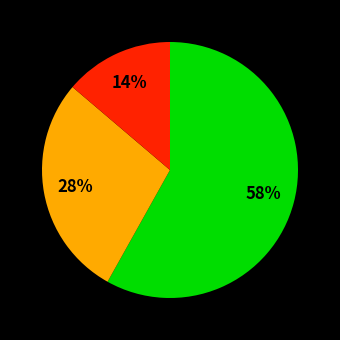

To the nearest percent, what is the average slice percentage?

33%